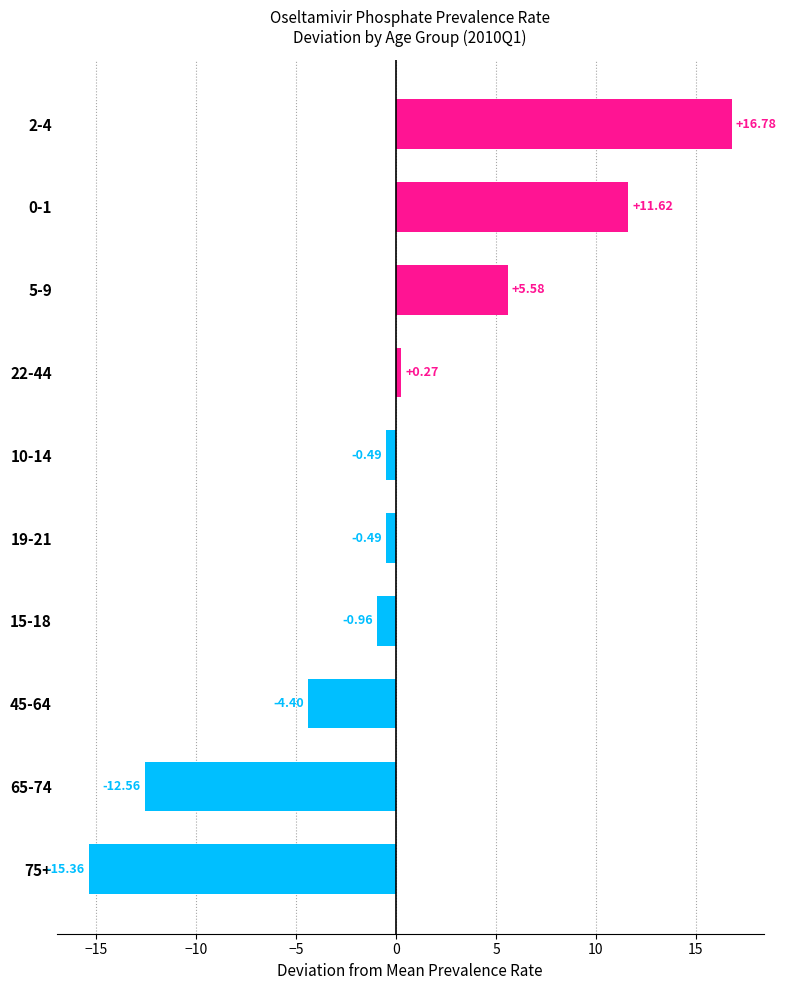

Between 0-1 and 75+, which is larger?

0-1